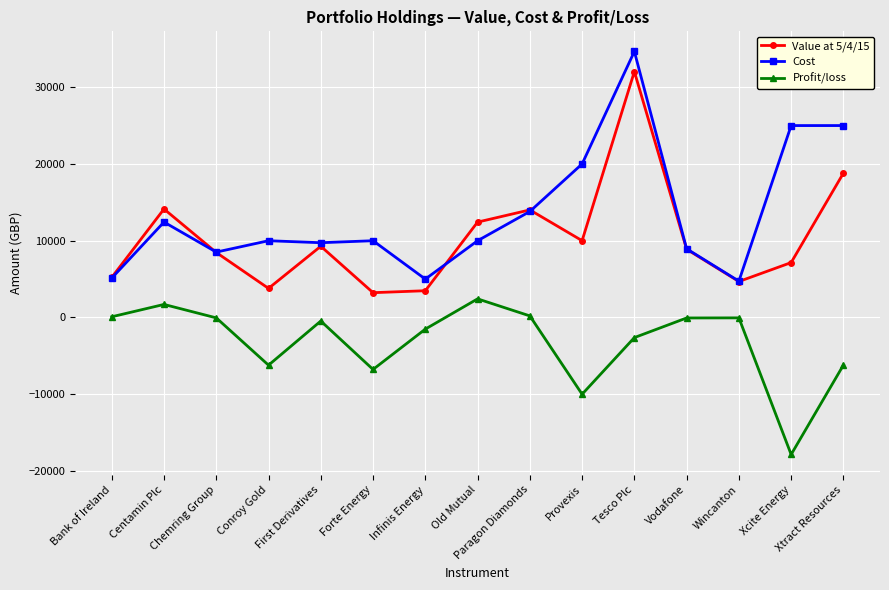

True or false: Cost has more than 0 interior local peaks.

True